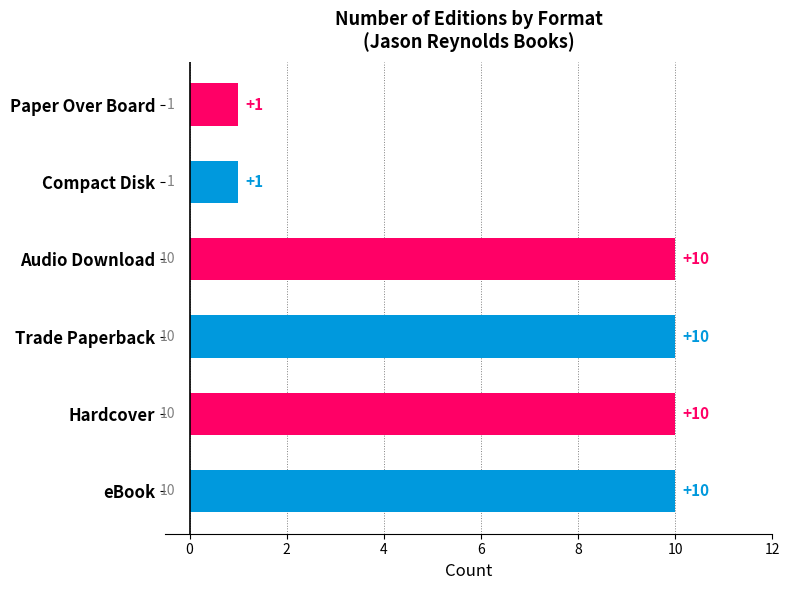

What is the difference between the second highest and second lowest values?

9